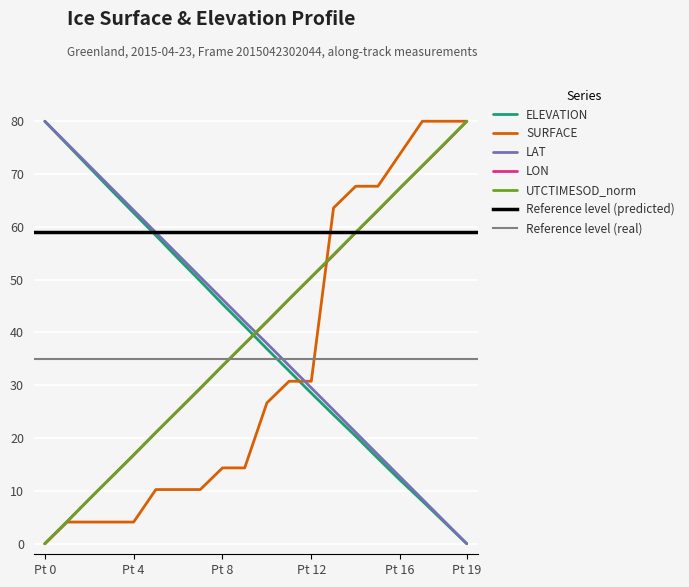

What is the label of the 14th point from the right?

6